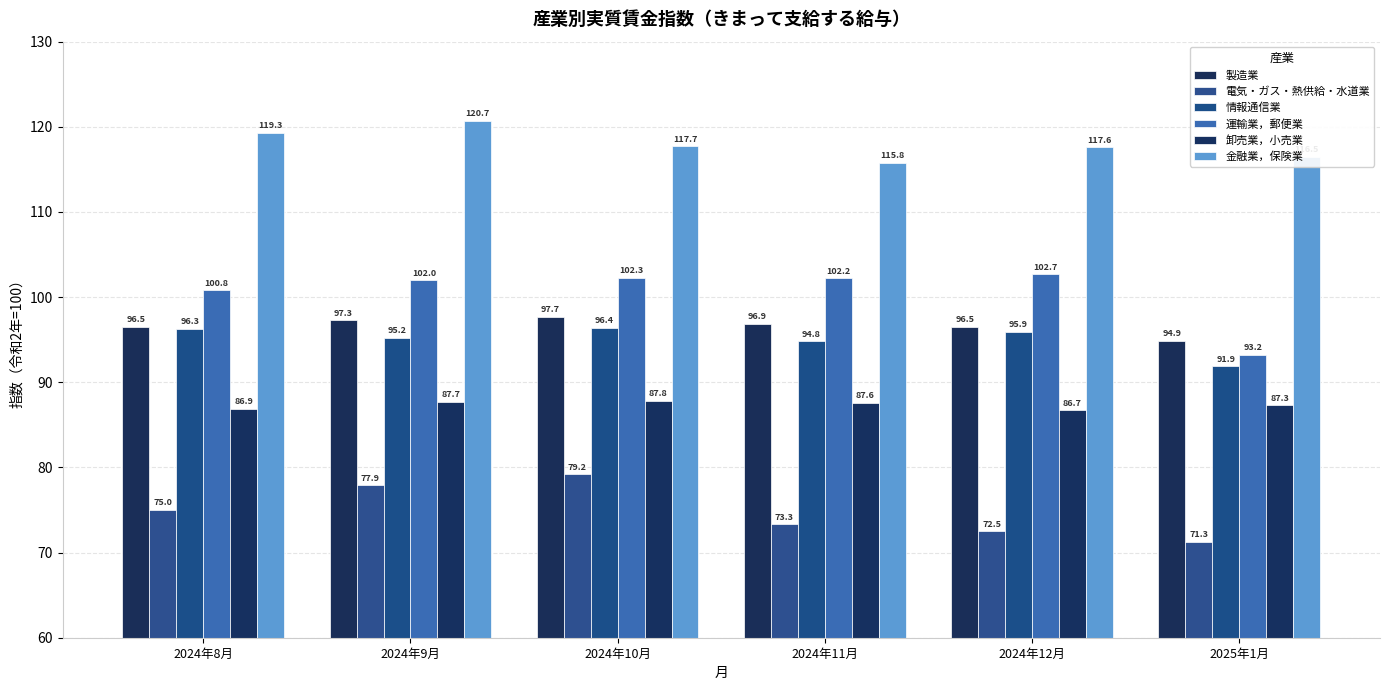

What position from the left is 2024年11月?

4